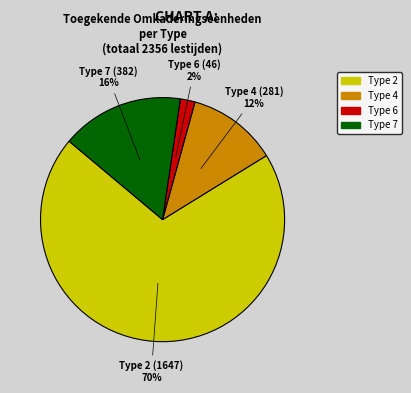

The Type 4 slice represents 12% of the pie. True or false?

True